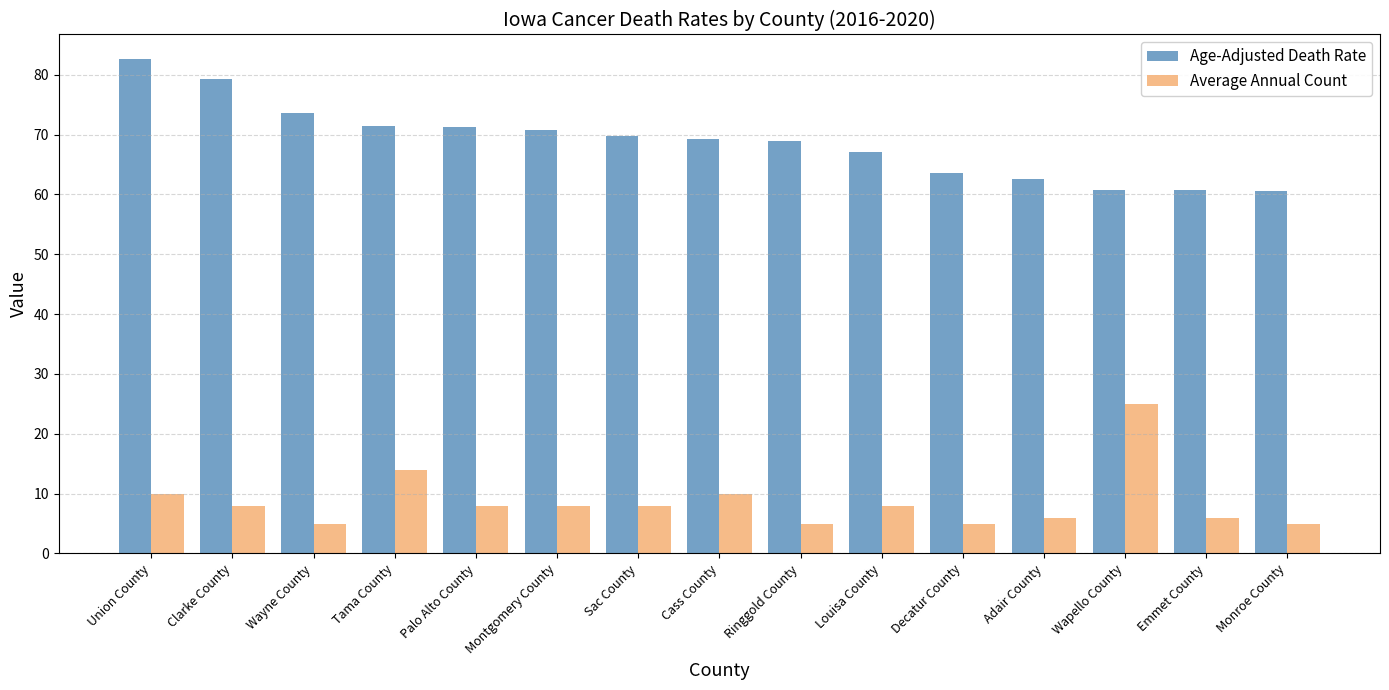

List the series in order of their overall mean, lowest first.

Average Annual Count, Age-Adjusted Death Rate